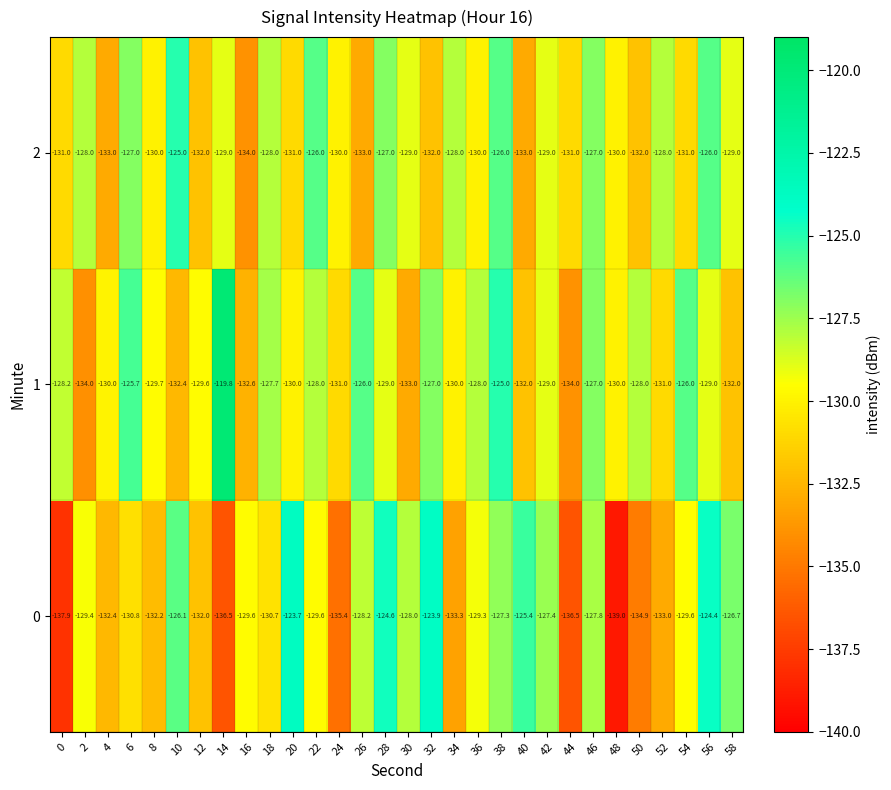

True or false: 1 has a value of -128.0 at 50.

True